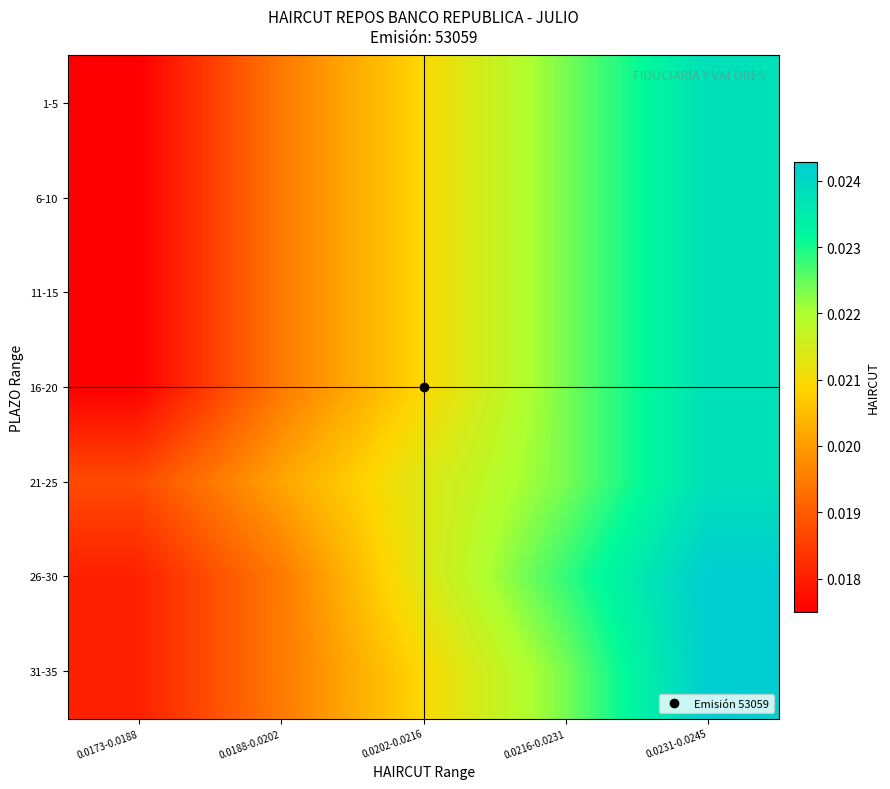

Between 0.0231-0.0245 and 0.0202-0.0216, which is larger?

0.0231-0.0245